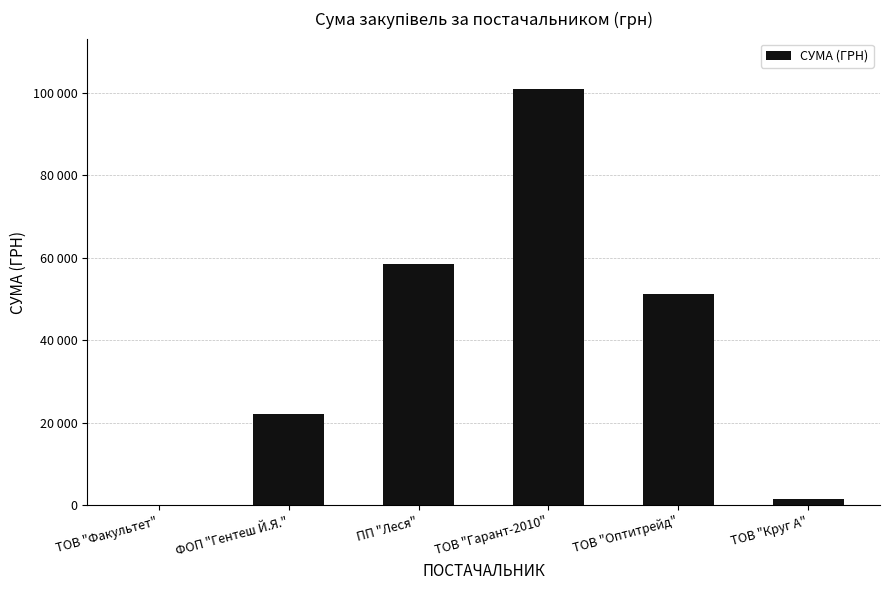

Are the bars horizontal?

No